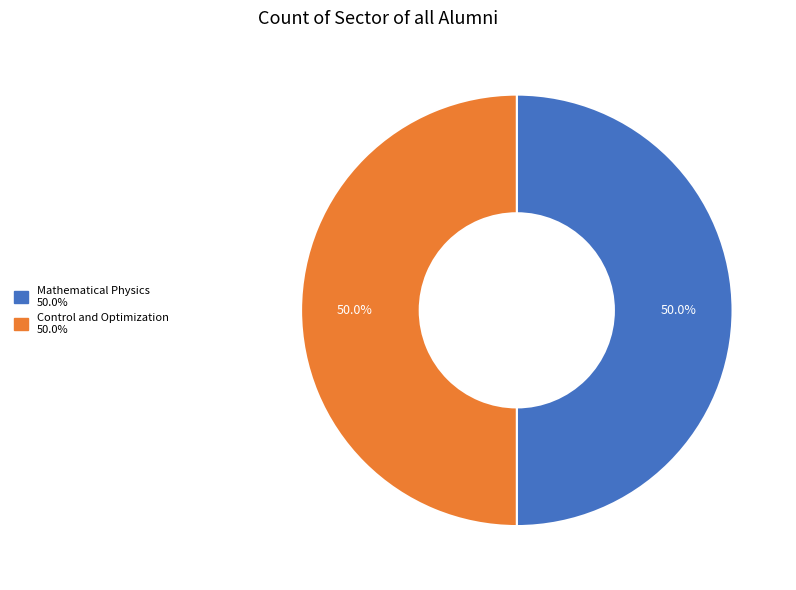

What is the ratio of the value at Control and Optimization to the value at Mathematical Physics?

1.0